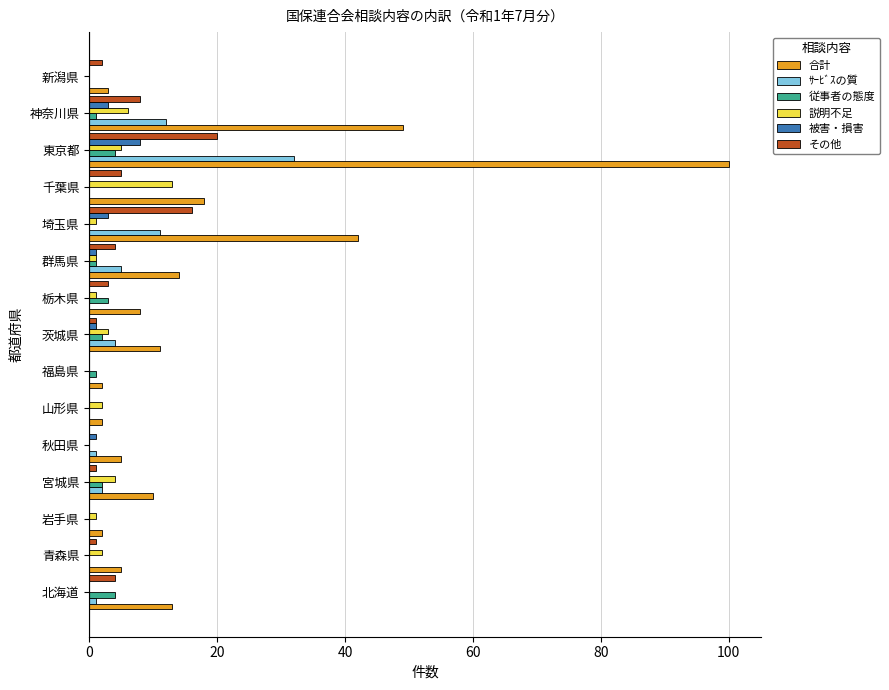

Count the number of categories in the chart.

15